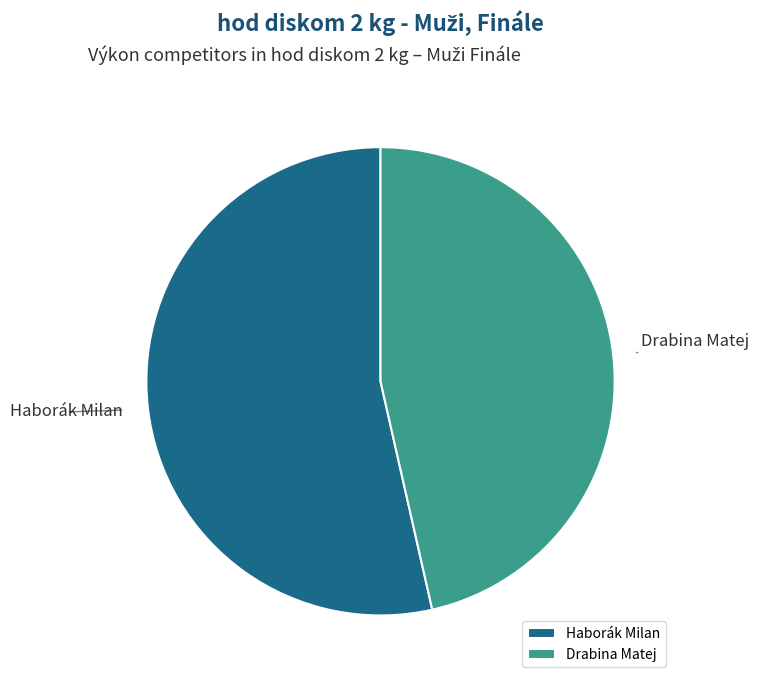

Which slice is the smallest?

Drabina Matej